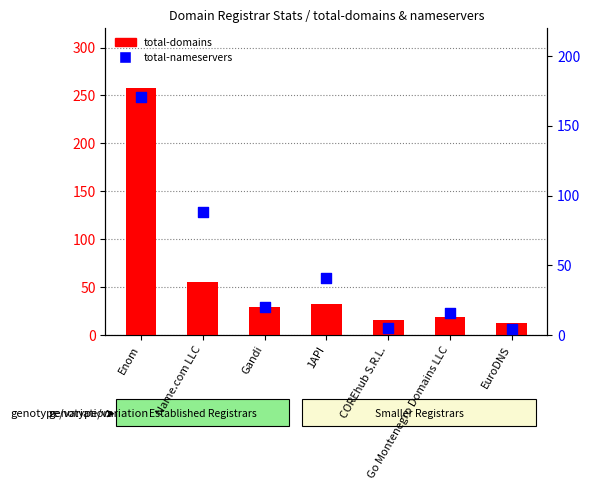

At how many categories does at least one series exceed 45?

2